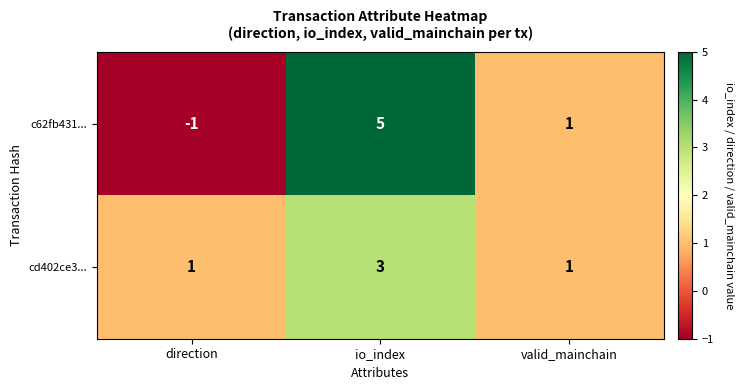

True or false: cd402ce3... has a value of 1 at valid_mainchain.

True